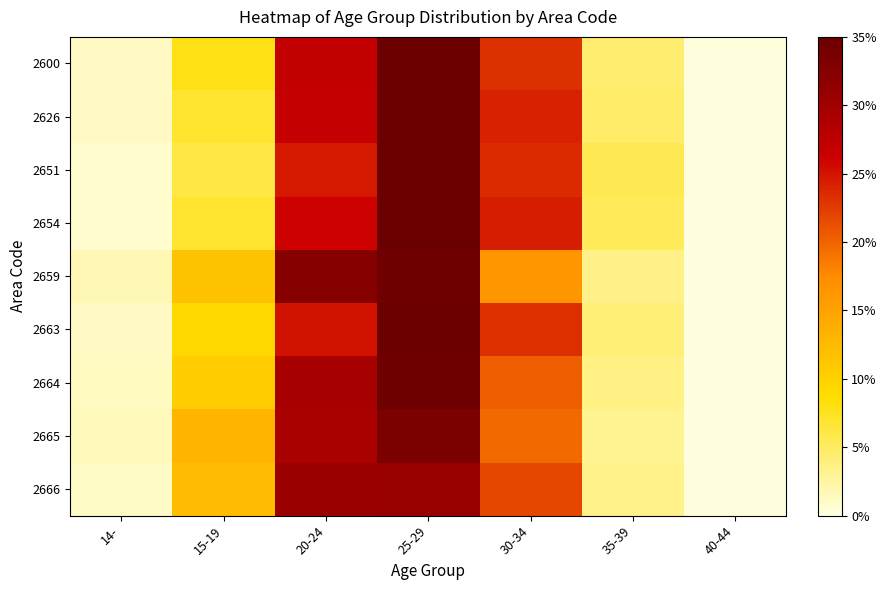

Reading right to left, transcribe all the data shown in this chart.

2600: 40-44=0.0	35-39=0.0	30-34=0.2	25-29=0.4	20-24=0.3	15-19=0.1	14-=0.0
2626: 40-44=0.0	35-39=0.0	30-34=0.2	25-29=0.4	20-24=0.3	15-19=0.1	14-=0.0
2651: 40-44=0.0	35-39=0.1	30-34=0.2	25-29=0.4	20-24=0.2	15-19=0.1	14-=0.0
2654: 40-44=0.0	35-39=0.1	30-34=0.2	25-29=0.4	20-24=0.3	15-19=0.1	14-=0.0
2659: 40-44=0.0	35-39=0.0	30-34=0.2	25-29=0.3	20-24=0.3	15-19=0.1	14-=0.0
2663: 40-44=0.0	35-39=0.0	30-34=0.2	25-29=0.4	20-24=0.3	15-19=0.1	14-=0.0
2664: 40-44=0.0	35-39=0.0	30-34=0.2	25-29=0.3	20-24=0.3	15-19=0.1	14-=0.0
2665: 40-44=0.0	35-39=0.0	30-34=0.2	25-29=0.3	20-24=0.3	15-19=0.1	14-=0.0
2666: 40-44=0.0	35-39=0.0	30-34=0.2	25-29=0.3	20-24=0.3	15-19=0.1	14-=0.0